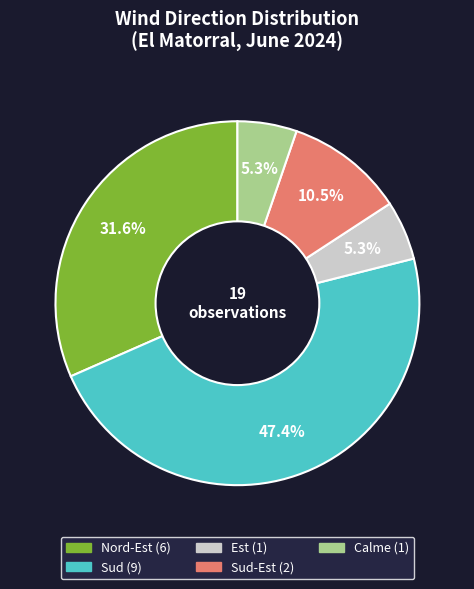

Is there a majority slice in this chart?

No